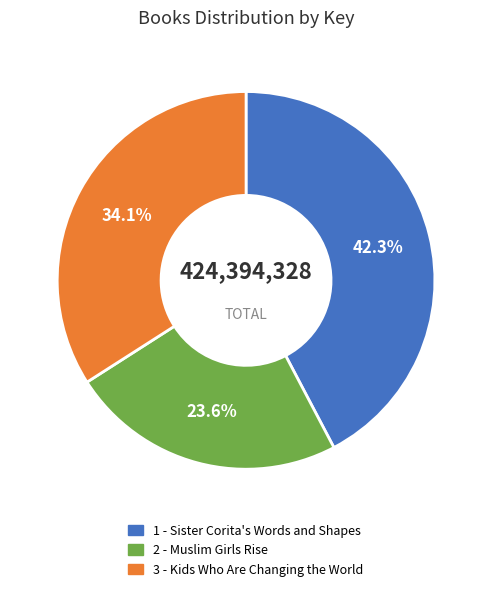

How many slices are in this pie chart?

3